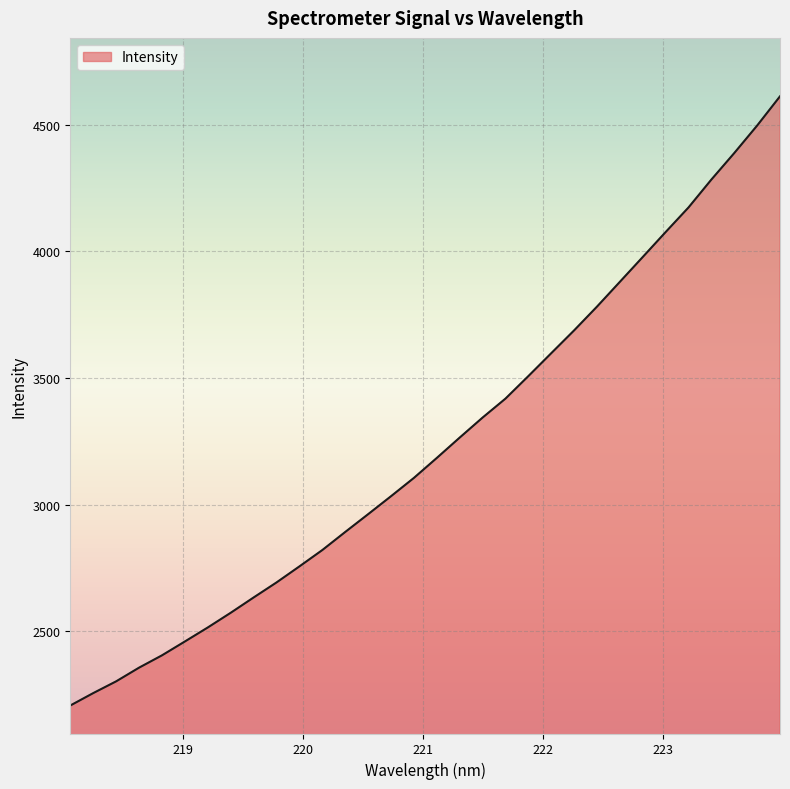

Reading right to left, transcribe all the data shown in this chart.

4611.4	4496.0	4387.6	4283.1	4173.0	4076.0	3977.5	3879.6	3781.8	3688.1	3598.0	3507.6	3418.8	3343.9	3265.0	3184.7	3105.9	3033.7	2962.8	2892.6	2821.3	2756.7	2693.4	2634.1	2573.7	2515.8	2460.5	2405.8	2357.2	2303.2	2256.8	2207.8